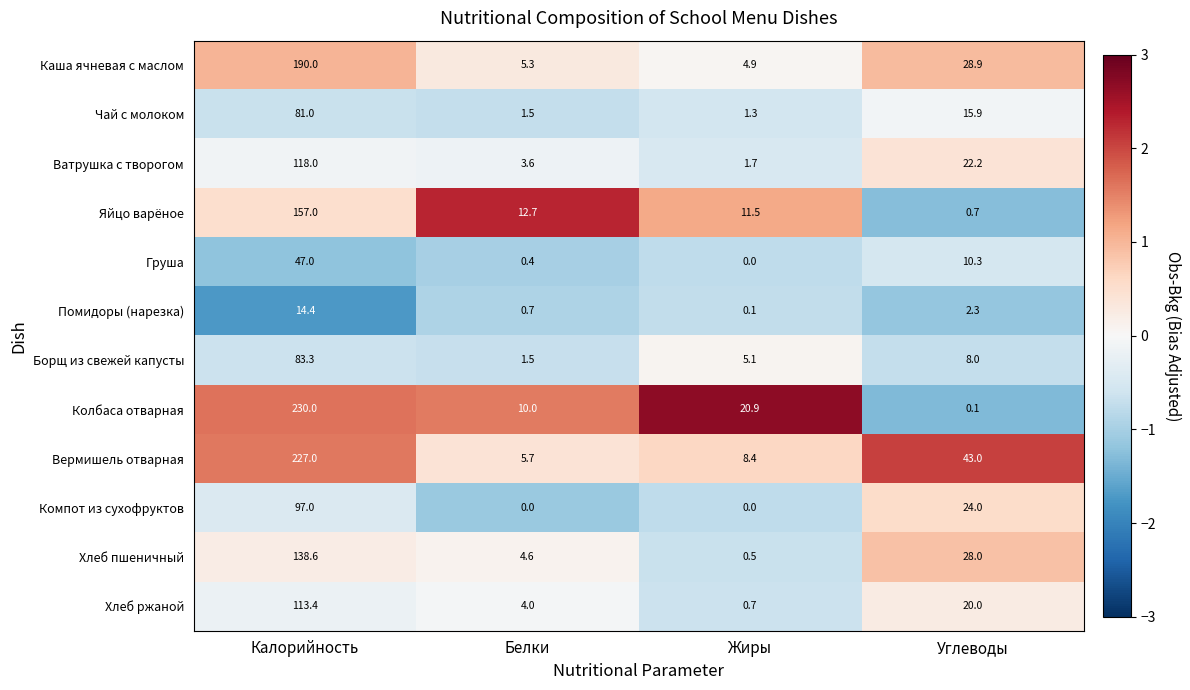

The value of Борщ из свежей капусты at Белки is 2.0. True or false?

False